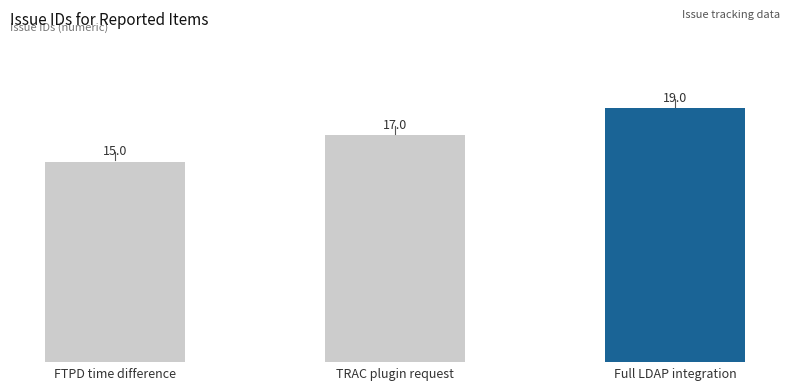

What is the approximate value at FTPD time difference?

15